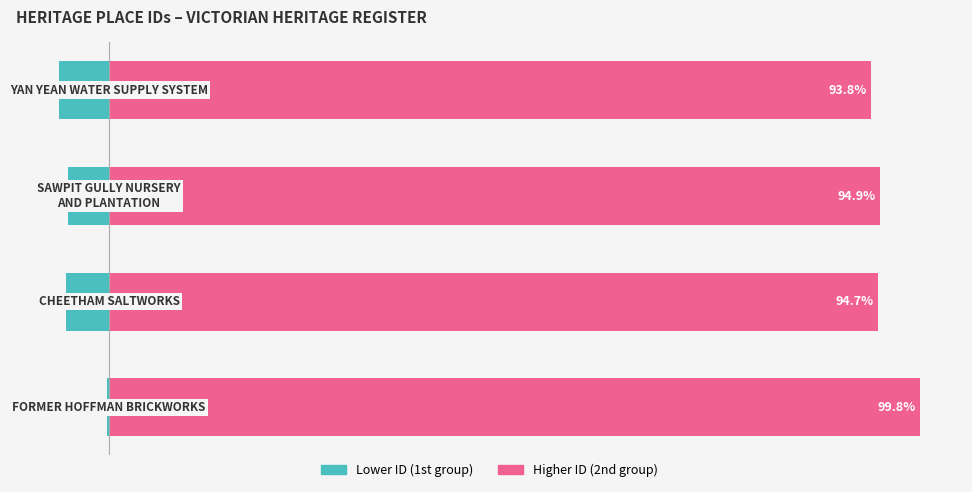

How many bars are there in each group?

2